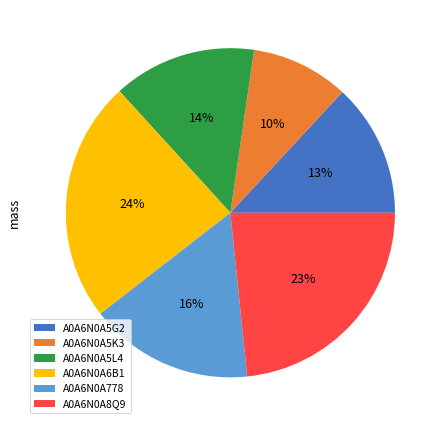

Count the number of slices in the pie.

6